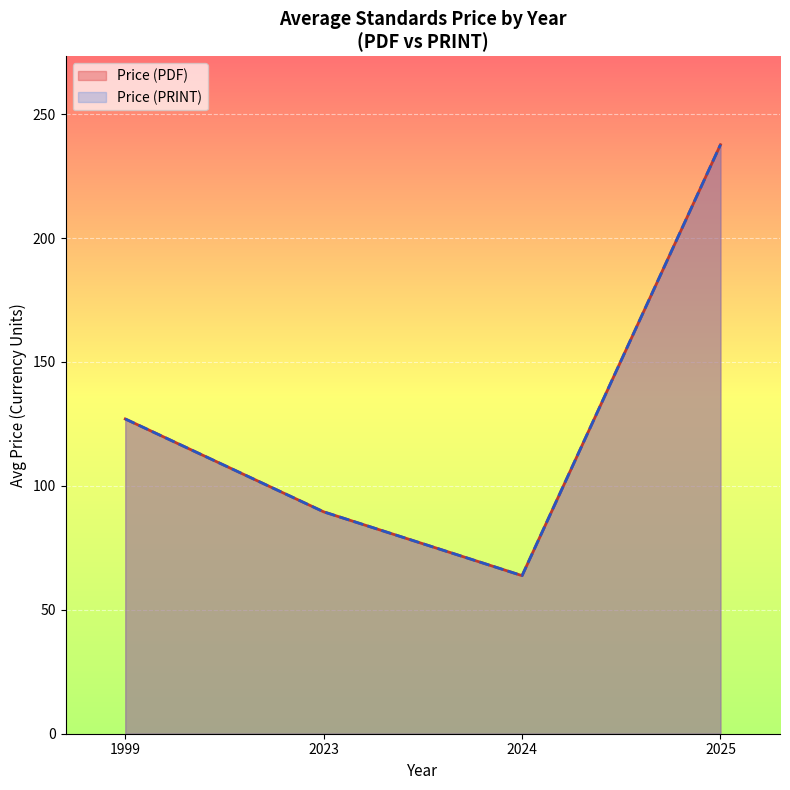

How many lines are shown in the chart?

2